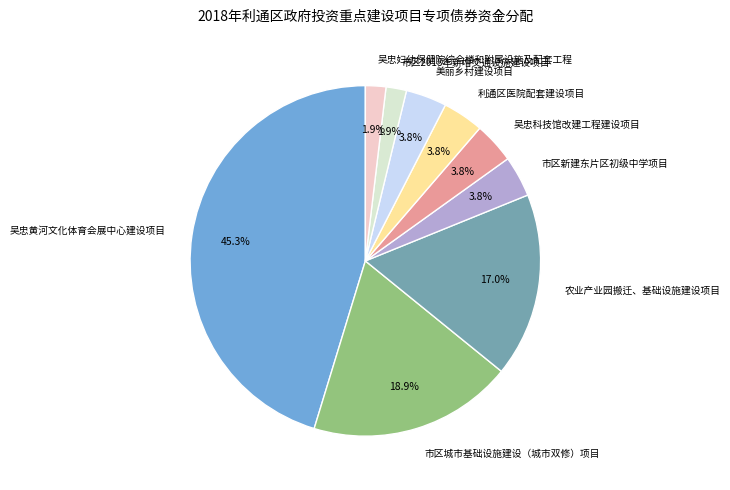

To the nearest percent, what portion does 市区城市基础设施建设（城市双修）项目 represent?

19%